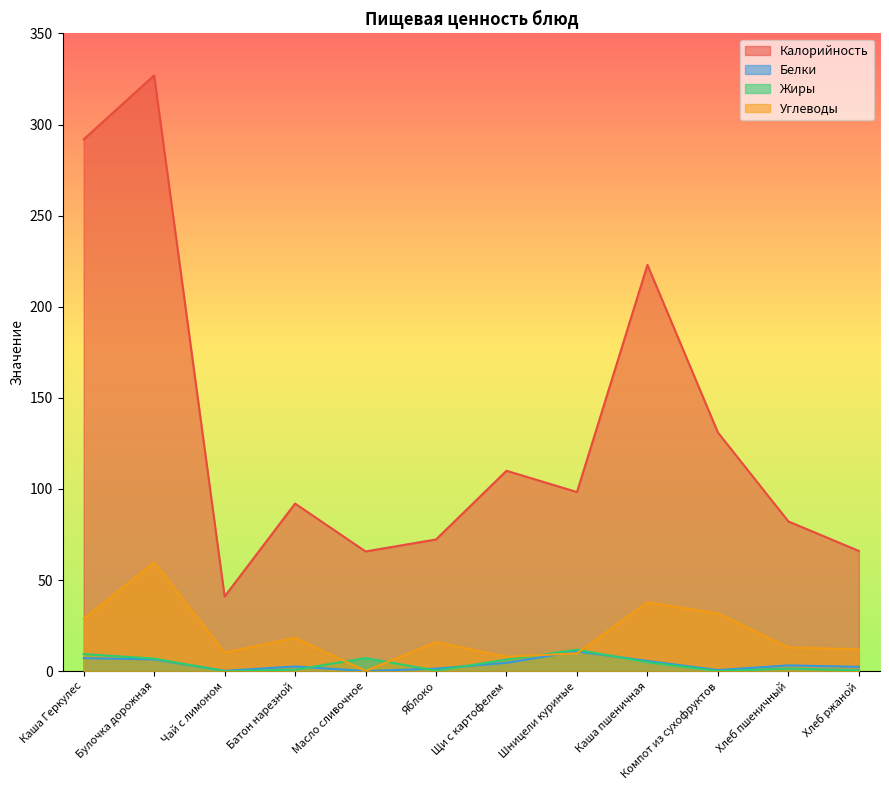

In Жиры, how many points are higher than both neighbors (excluding endpoints)?

3